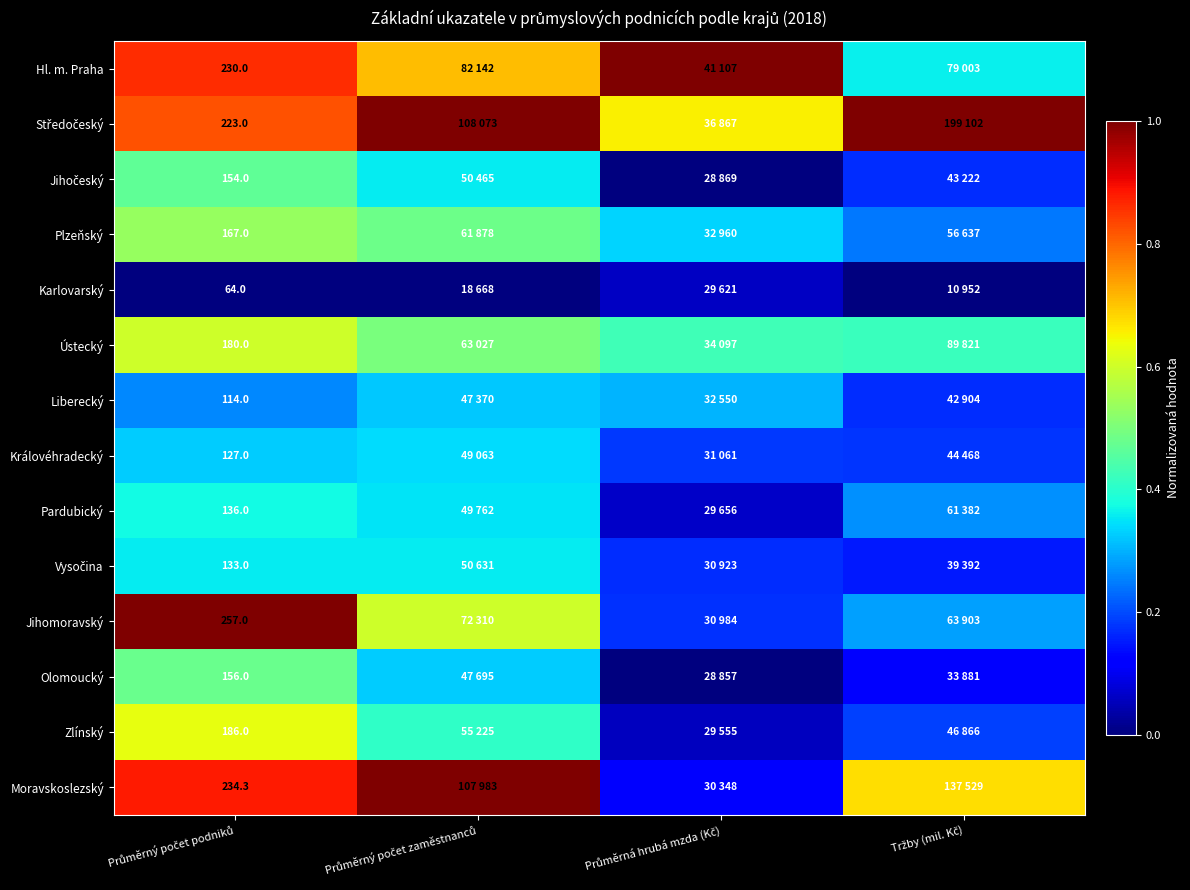

How many series are shown in this chart?

14